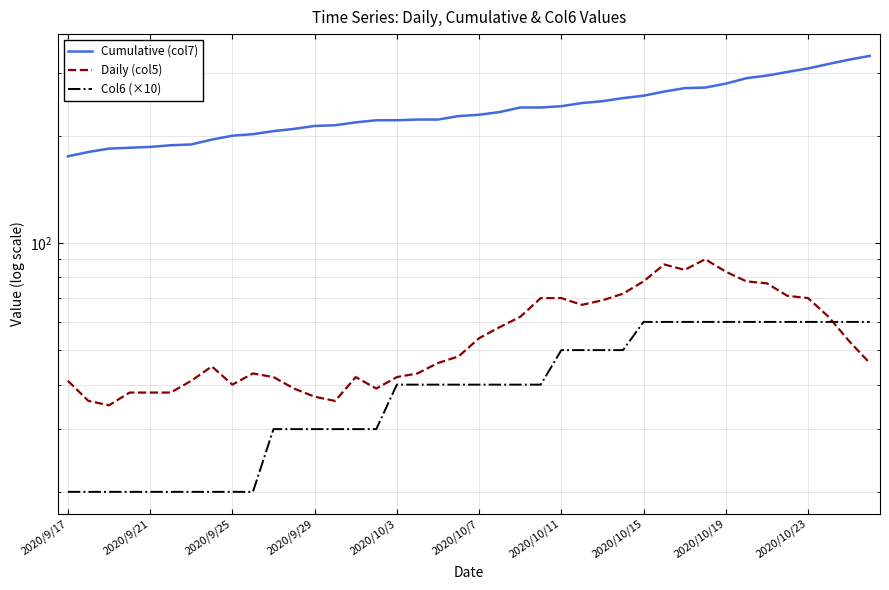

Which series has the widest spread of values?

Cumulative (col7)